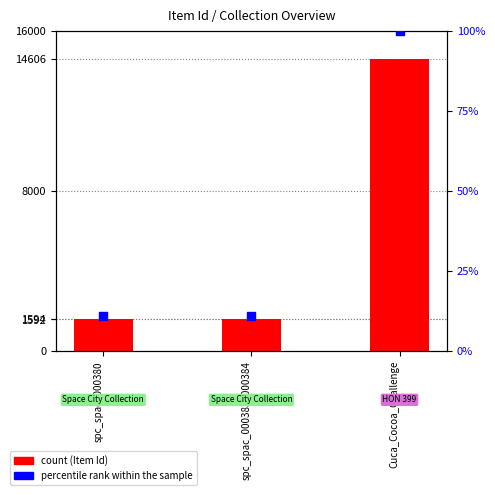

Which series contains the highest Y value?

Item Id